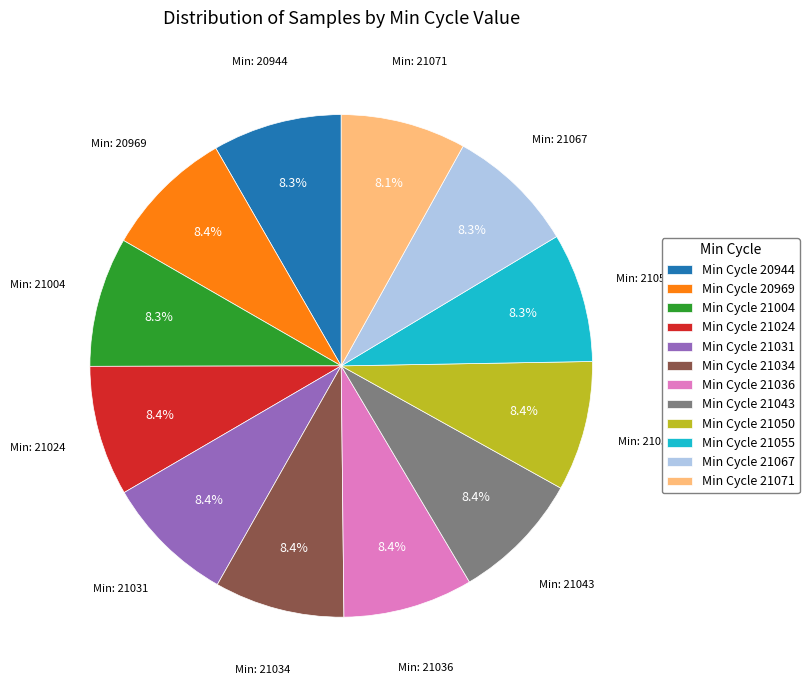

Count the number of slices in the pie.

12